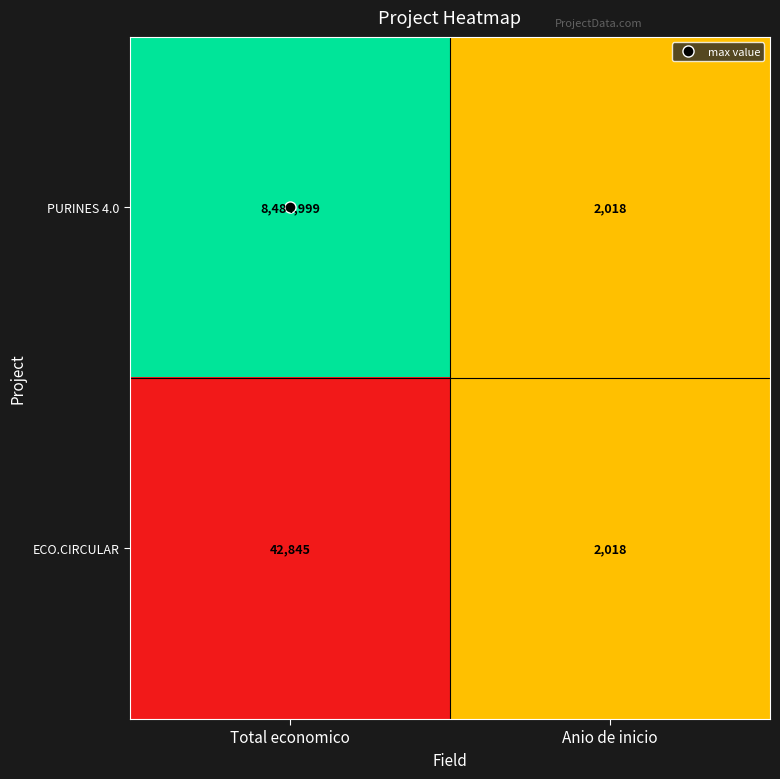

What is the total value across all series at Anio de inicio?

4036